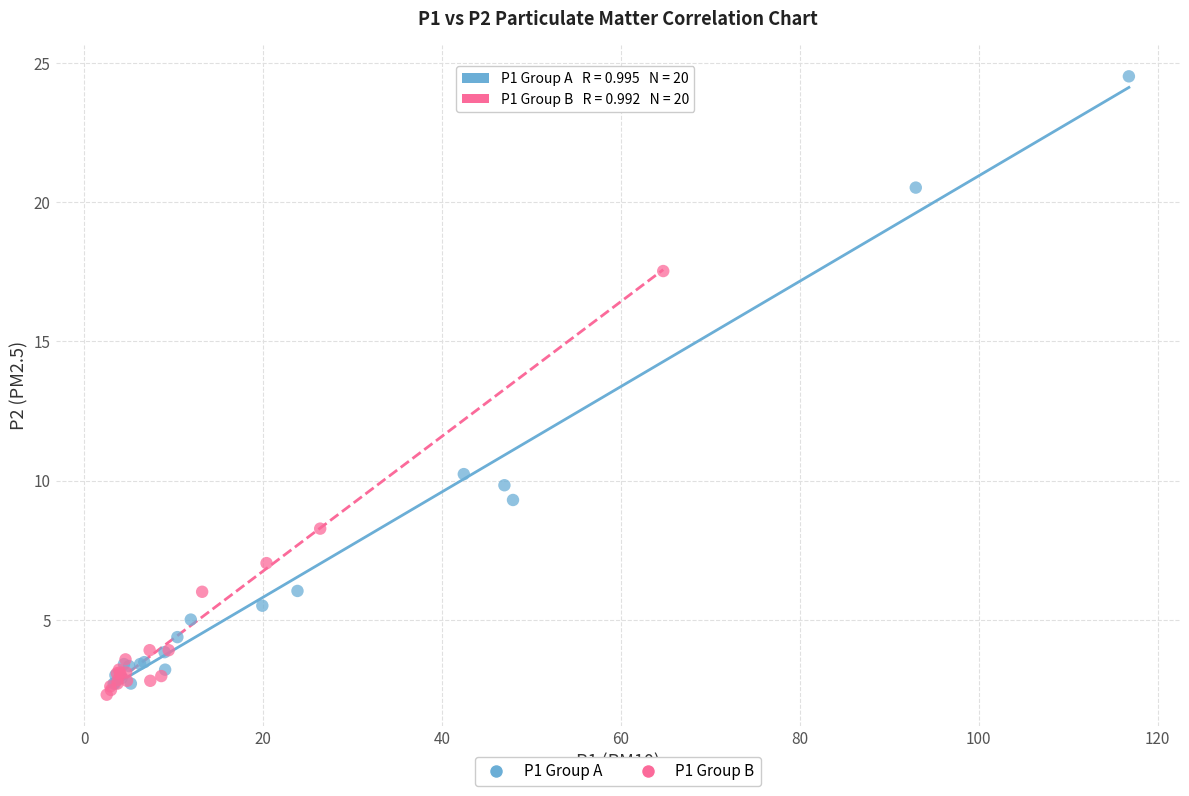

Which series has the widest spread of Y values?

P1 Group A